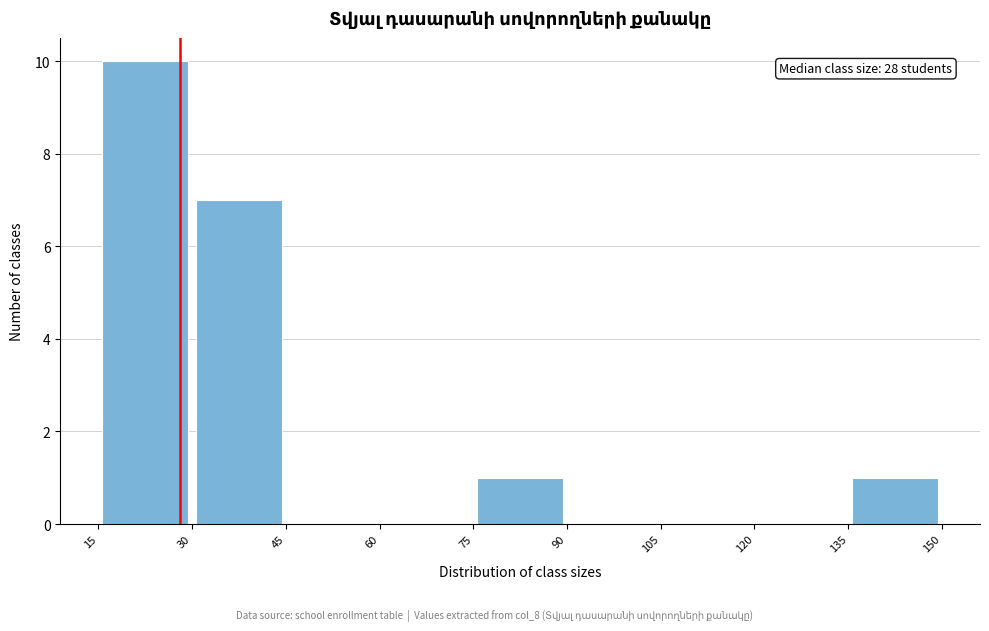

Over which range of the x-axis is the bar tallest?

15 to 30